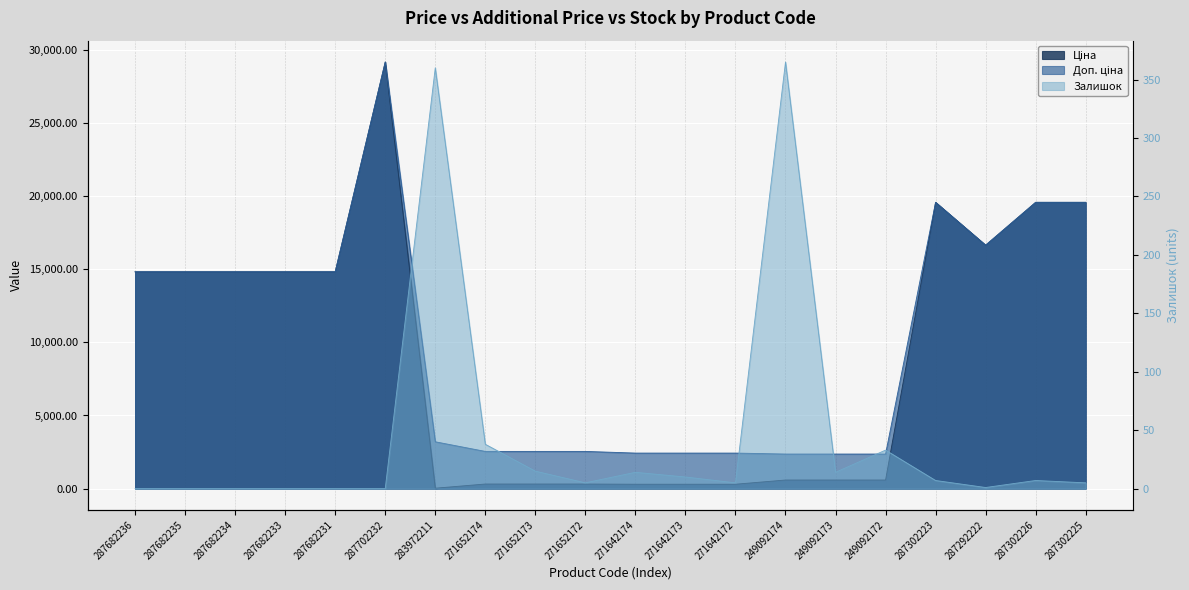

What is the value of the Ціна point at the 3rd from the left?

14817.6